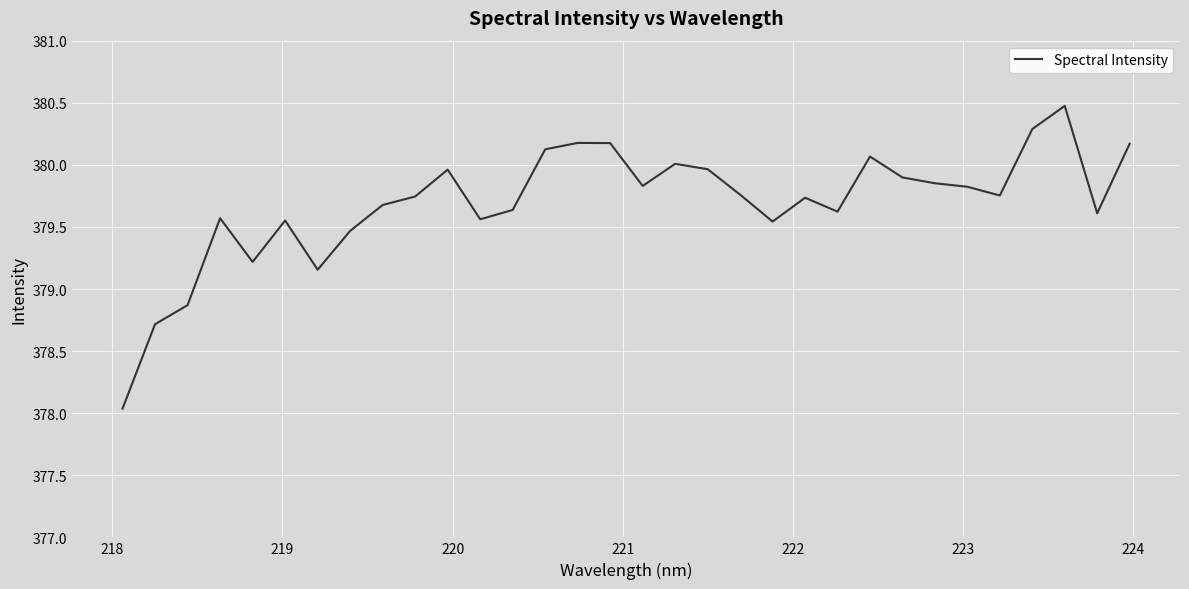

What is the difference between the maximum and minimum values?

2.4